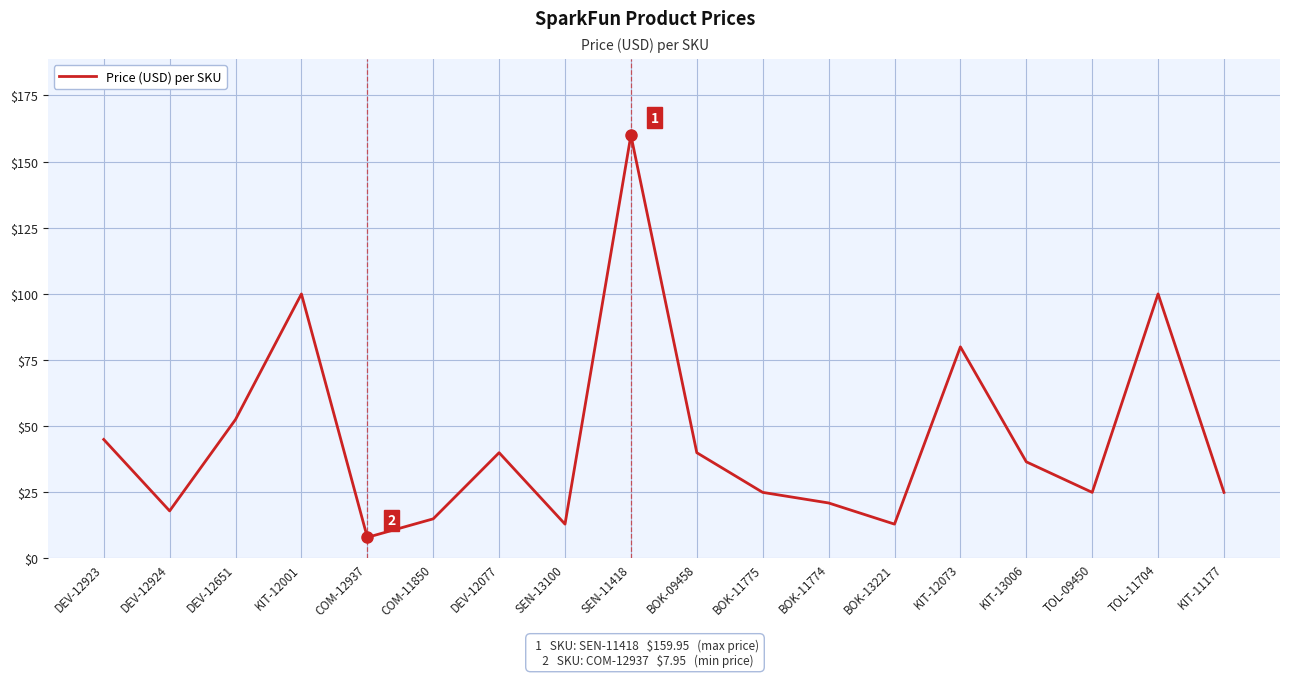

What is the sum of the values at DEV-12924 and BOK-11774?

38.9